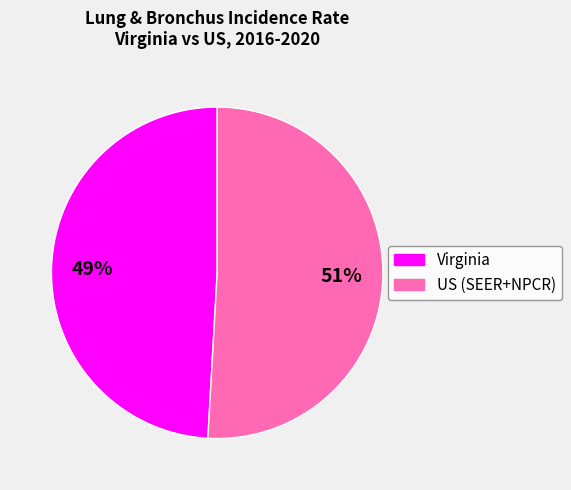

To the nearest percent, what percentage of the pie is Virginia?

49%